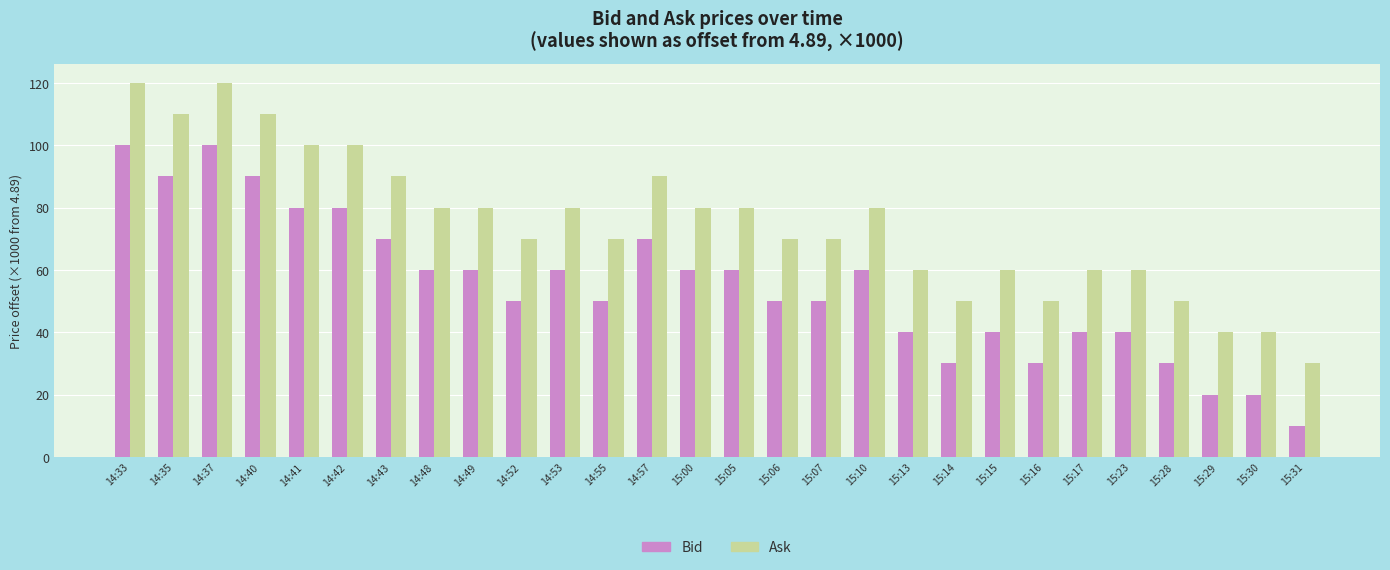

How many data points does each series have?

28